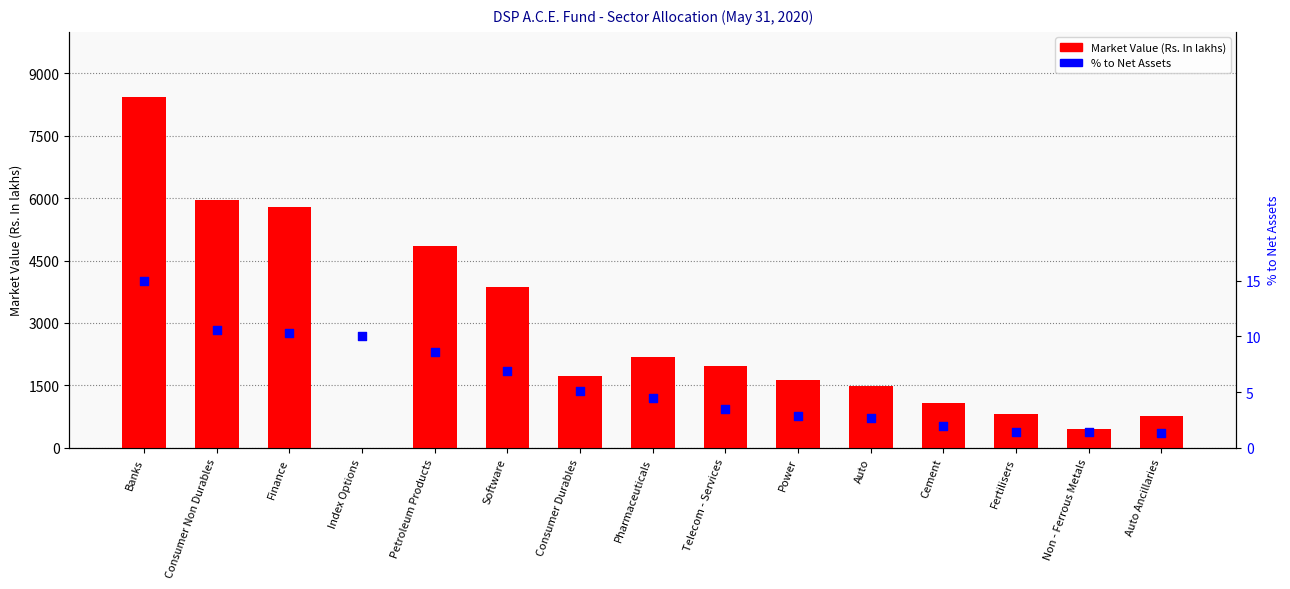

Which series reaches the maximum Y coordinate?

Market Value (Rs. In lakhs)